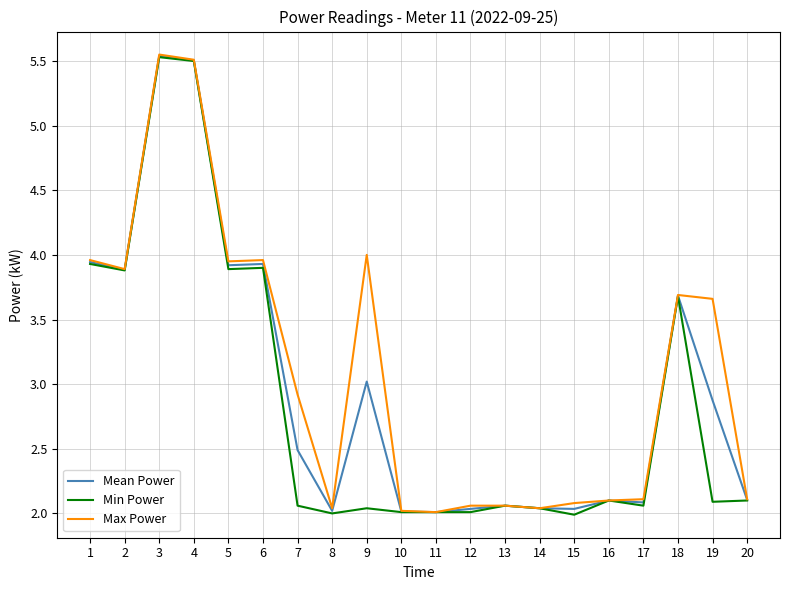

The value of Max Power at 5 is 4.0. True or false?

True